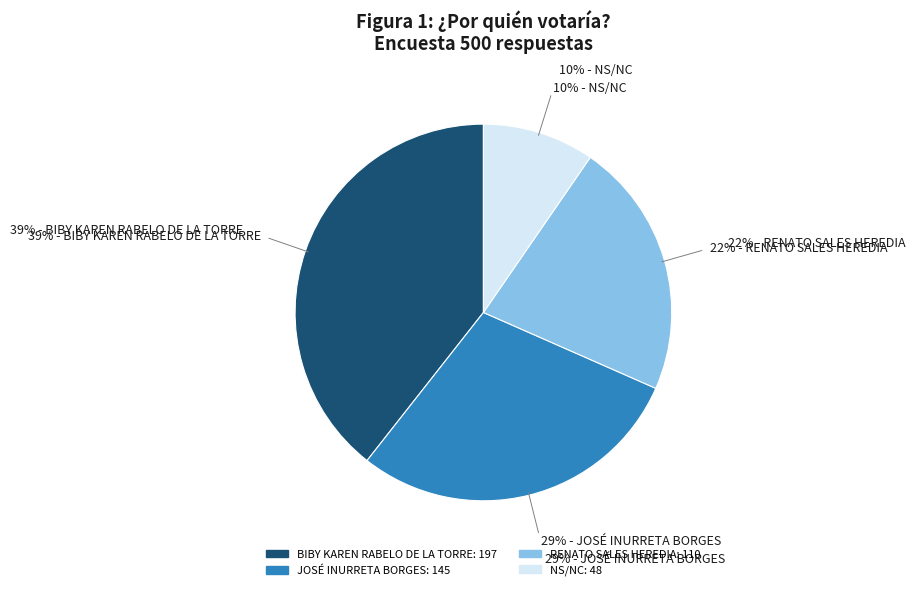

How much of the chart is everything except JOSÉ INURRETA BORGES?

71.0%